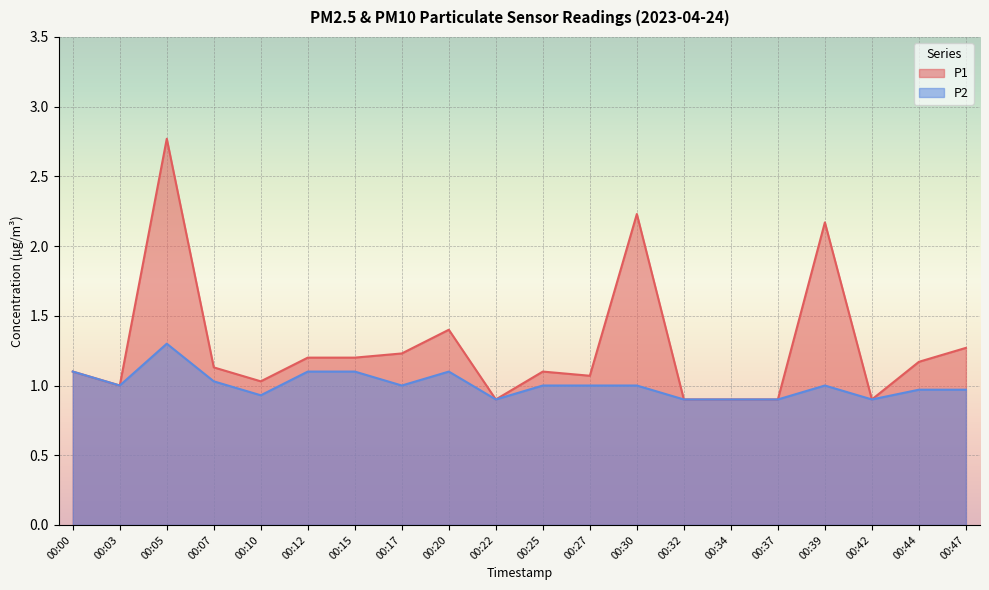

Where is P2 nearest to the value 1?

00:03